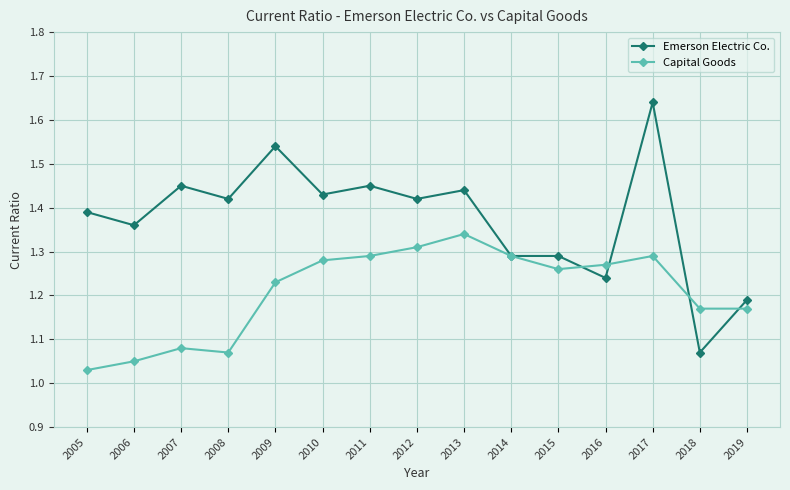

Is this an area chart (filled region under the line)?

No